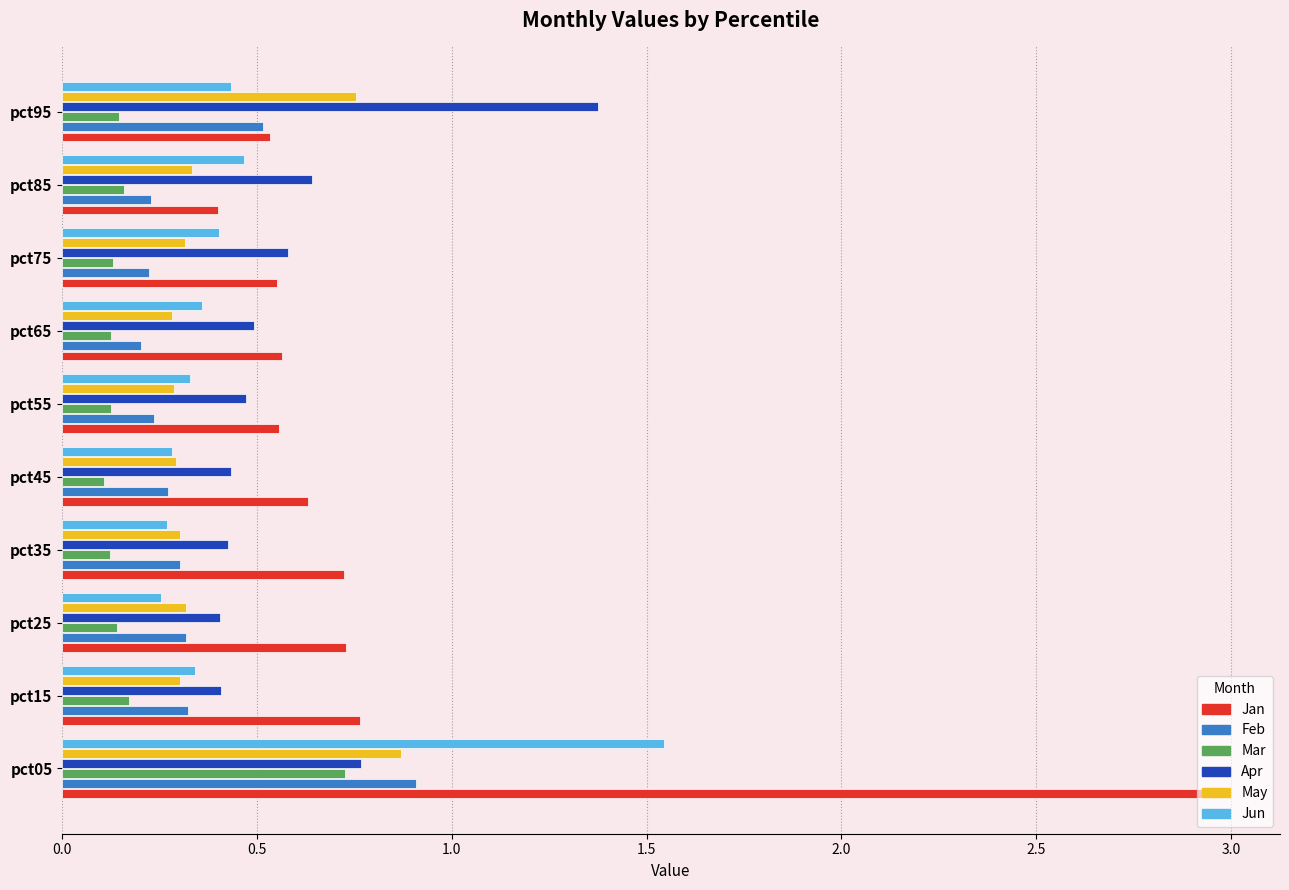

The value of Apr at pct15 is 0.4. True or false?

True